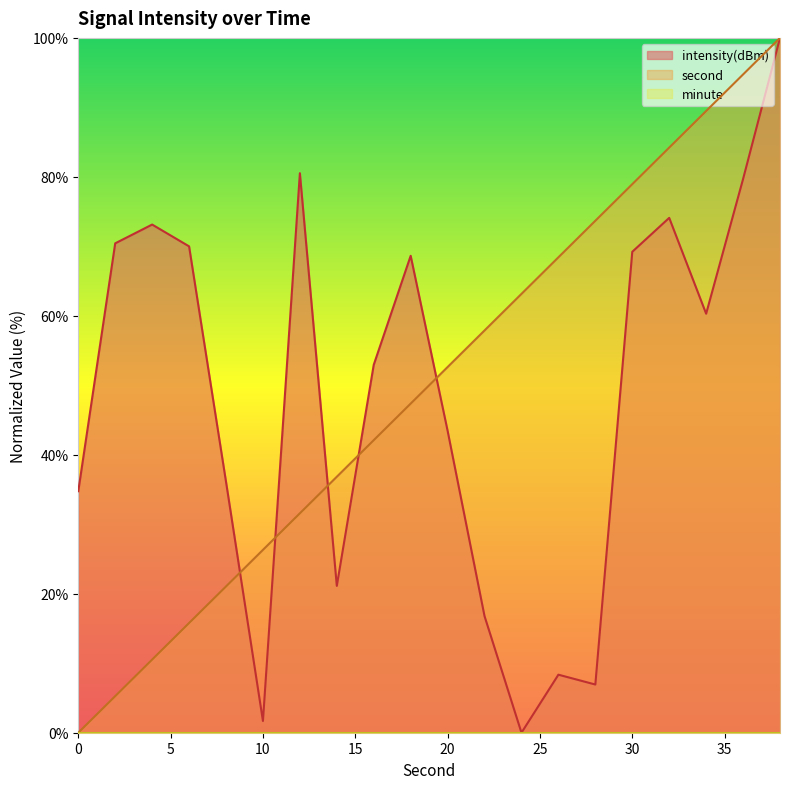

Rank the categories by intensity(dBm) value from lowest to highest.

24, 10, 28, 26, 22, 14, 0, 8, 20, 16, 34, 18, 30, 6, 2, 4, 32, 36, 12, 38